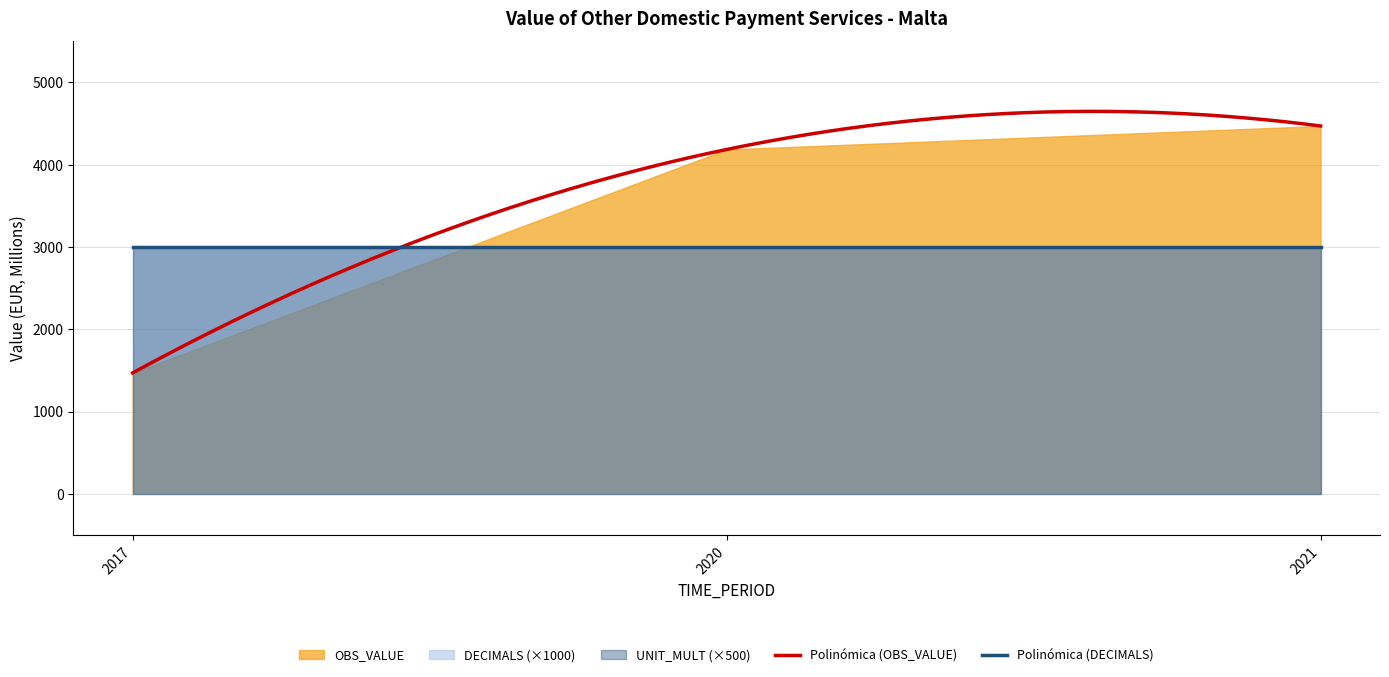

Count the number of data series in this chart.

3